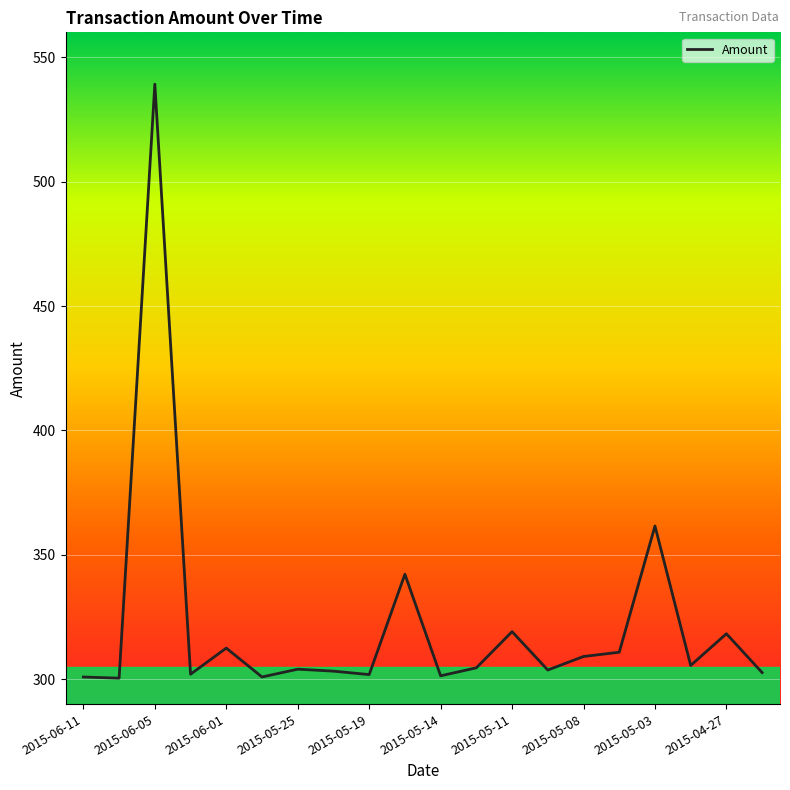

Does the chart have visible grid lines?

Yes